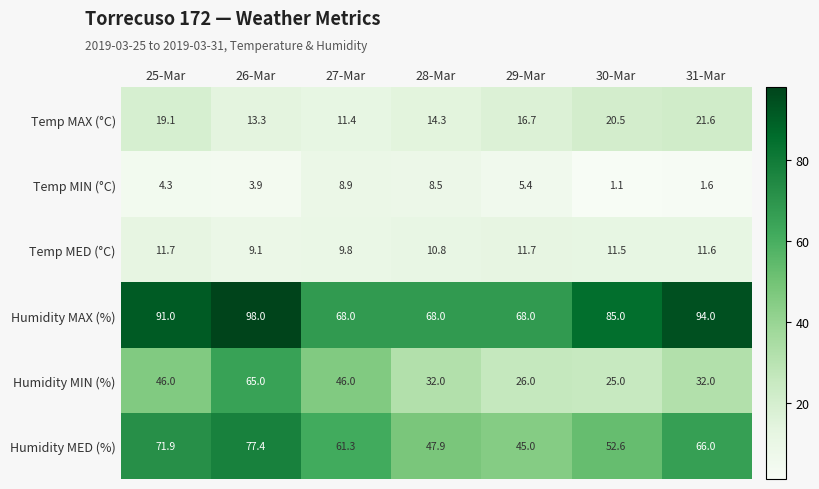

What is the sum of the Humidity MED (%) values at 25-Mar and 30-Mar?

124.5